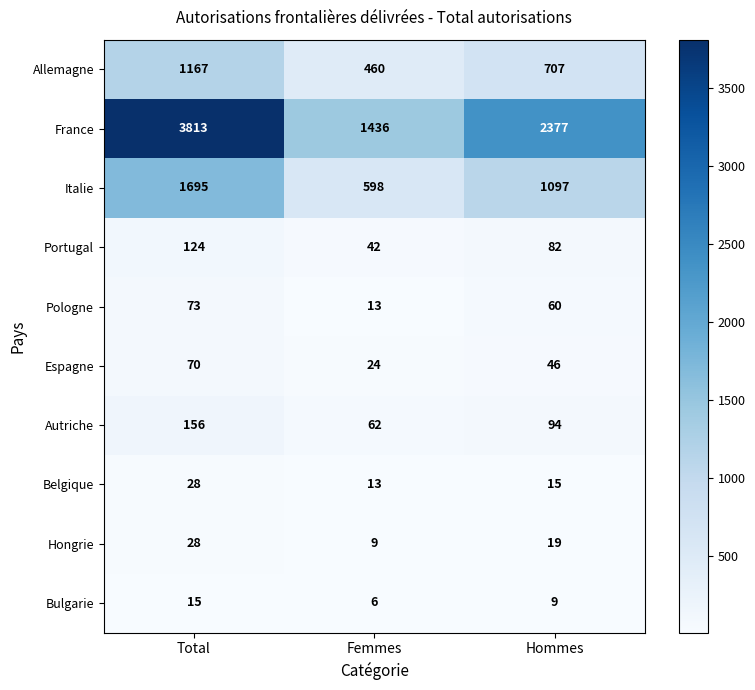

At which label does Italie reach its peak?

Total